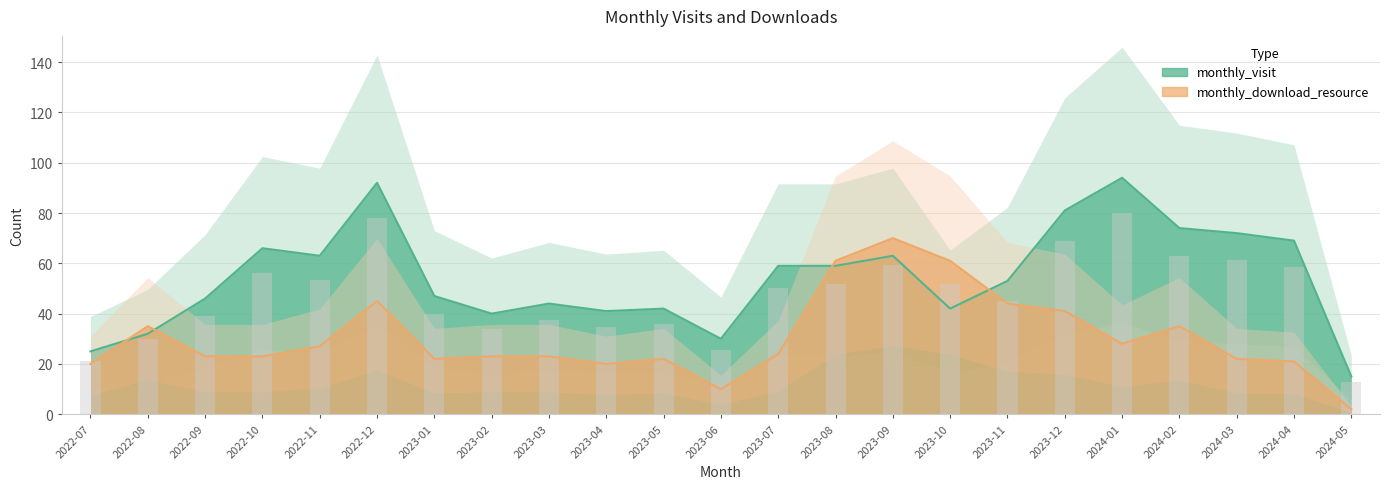

What is the label of the 4th bar from the right?

2024-02